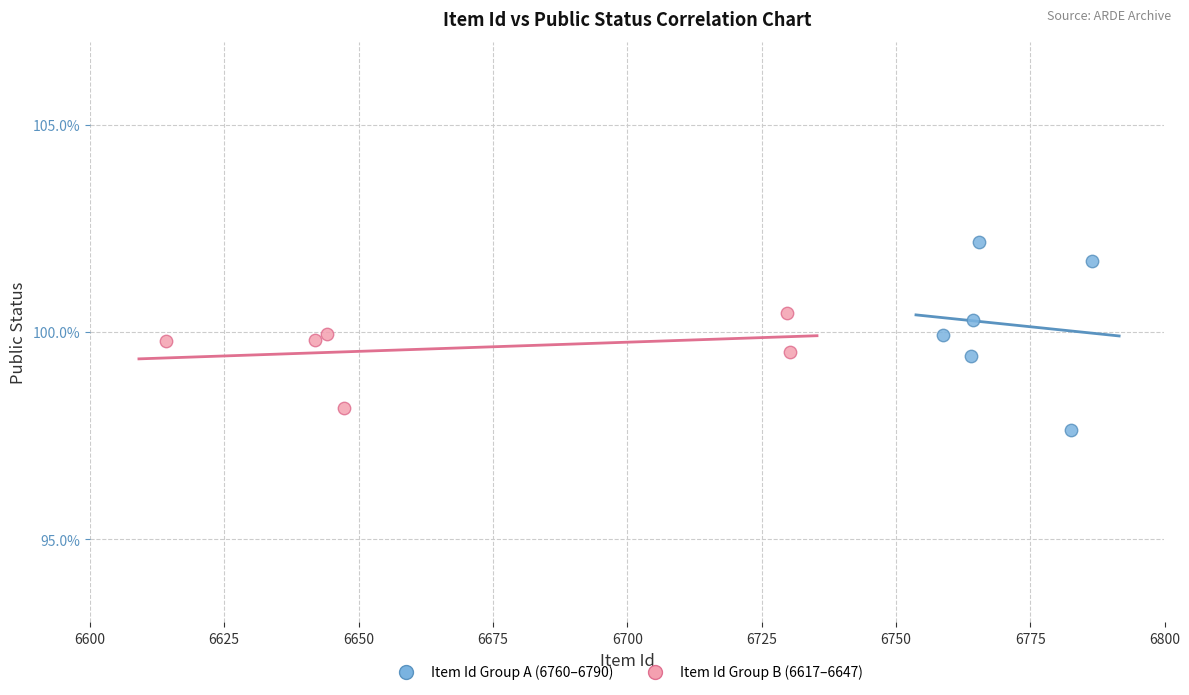

What are all the series names shown in the legend?

Item Id Group A (6760–6790), Item Id Group B (6617–6647)